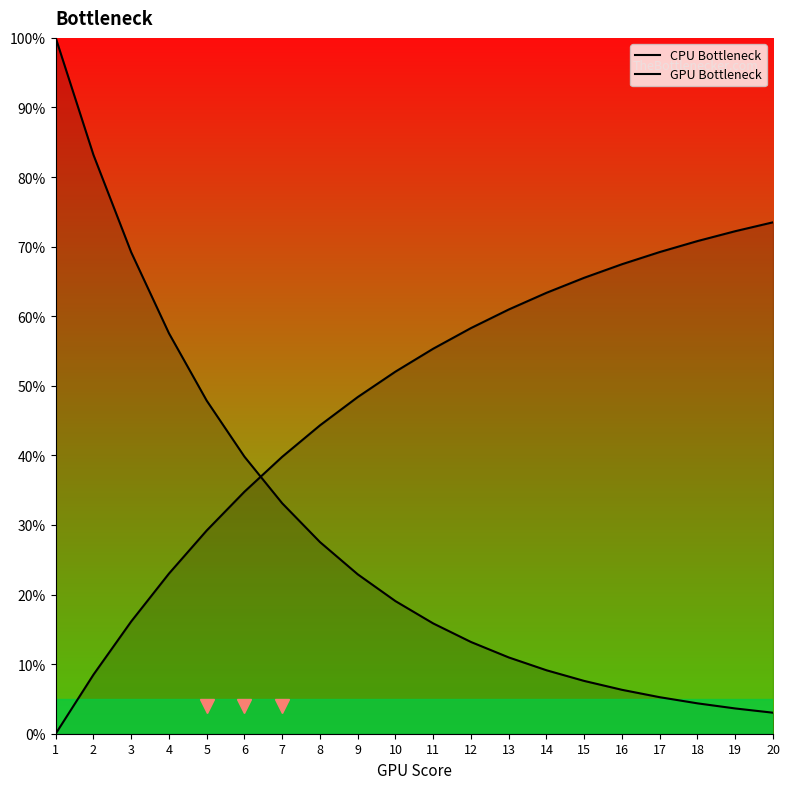

What is the difference between the CPU Bottleneck values at 3 and 16?

62.9